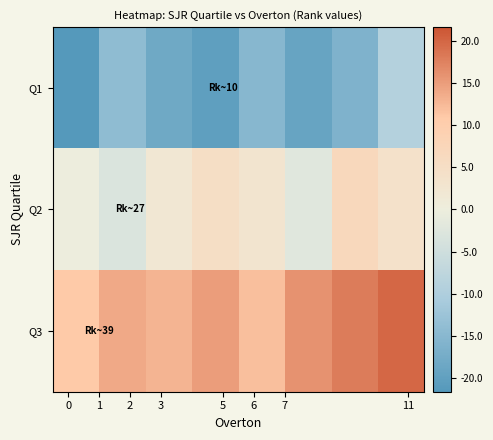

Reading left to right, list all the values displayed in this chart.

Q1: -21.6	-14.1	-18.1	-20.1	-15.1	-19.1	-16.1	-9.1
Q2: -0.1	-3.1	1.9	4.9	2.9	-2.1	6.9	3.9
Q3: 10.9	13.9	12.9	14.9	11.9	15.9	17.9	19.9